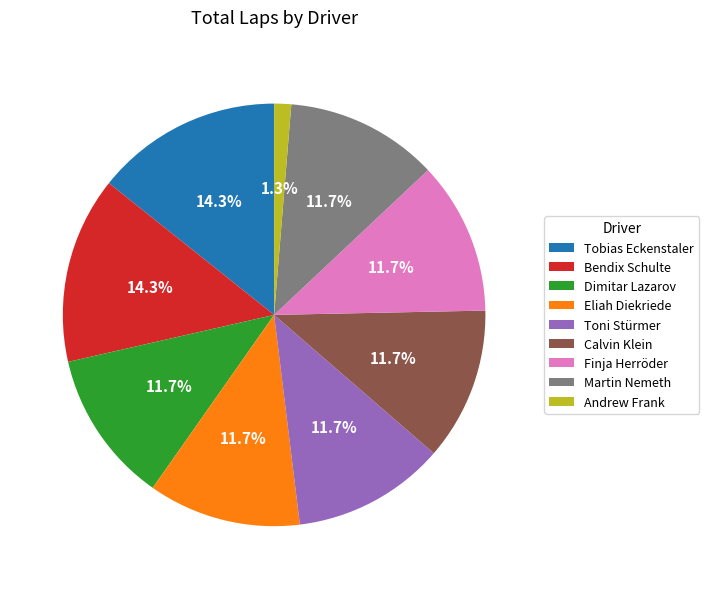

What is the ratio of the value at Tobias Eckenstaler to the value at Dimitar Lazarov?

1.2